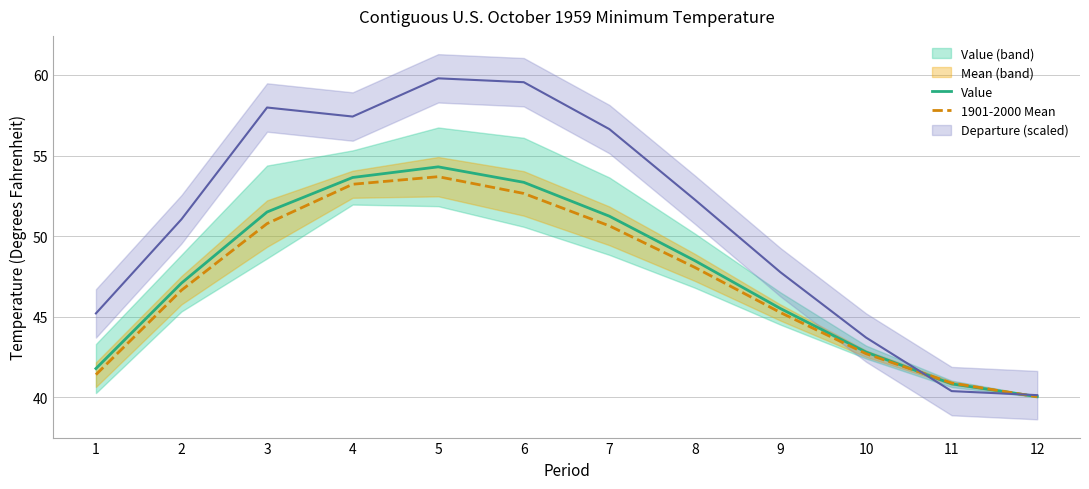

What is the highest value of the Value series?

54.3